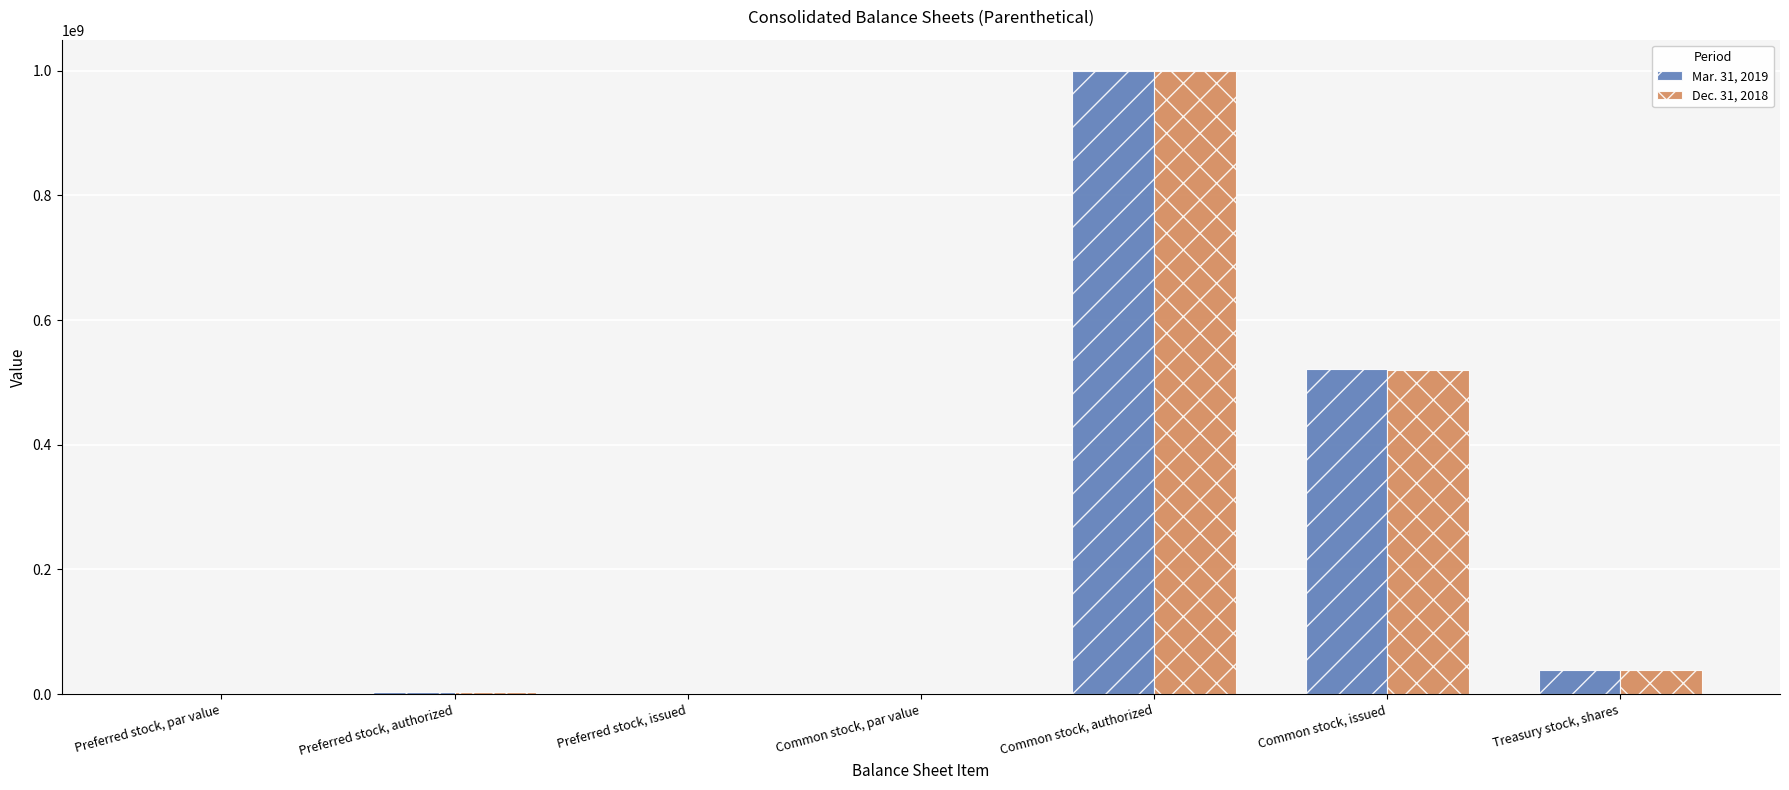

The value of Dec. 31, 2018 at Common stock, issued is 520000000.0. True or false?

True